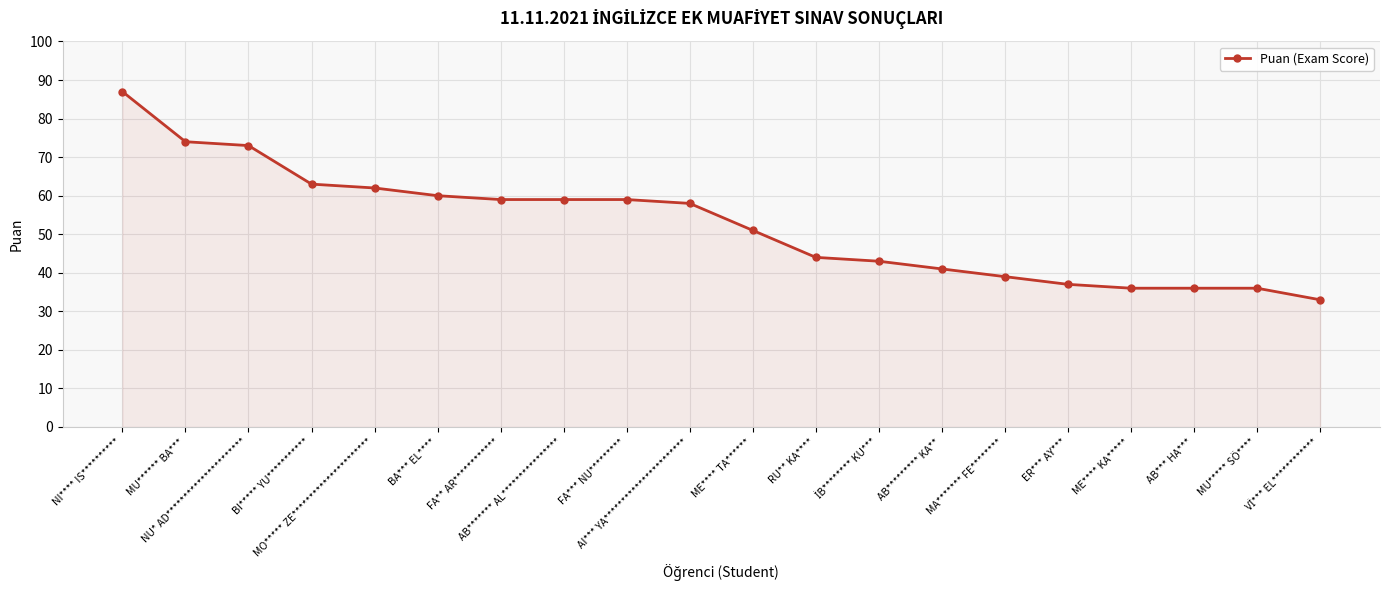

What position from the left is MU***** SÖ****?

19